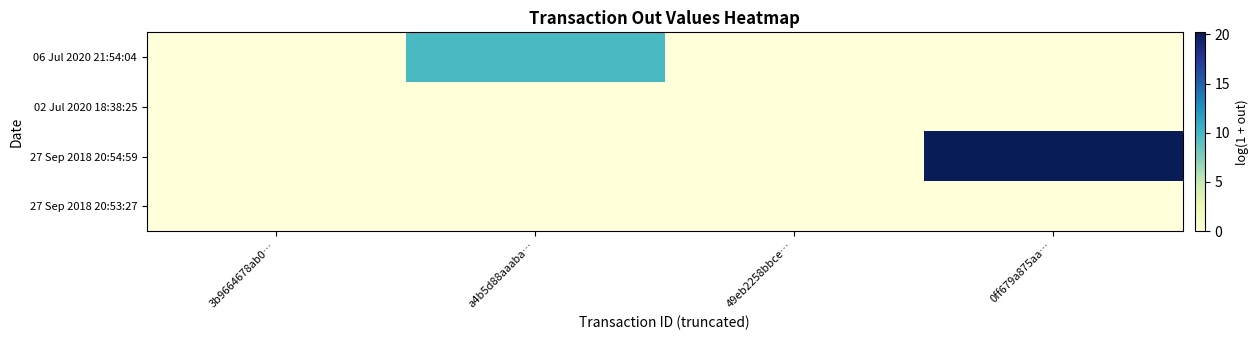

Rank the series at a4b5d88aaaba… from highest to lowest value.

06 Jul 2020 21:54:04, 02 Jul 2020 18:38:25, 27 Sep 2018 20:54:59, 27 Sep 2018 20:53:27